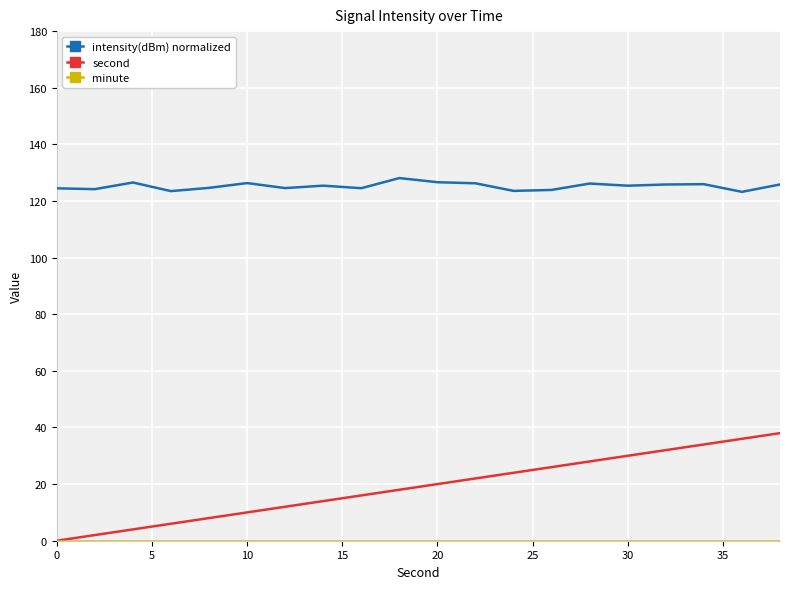

True or false: intensity(dBm) normalized and second intersect in this chart.

False